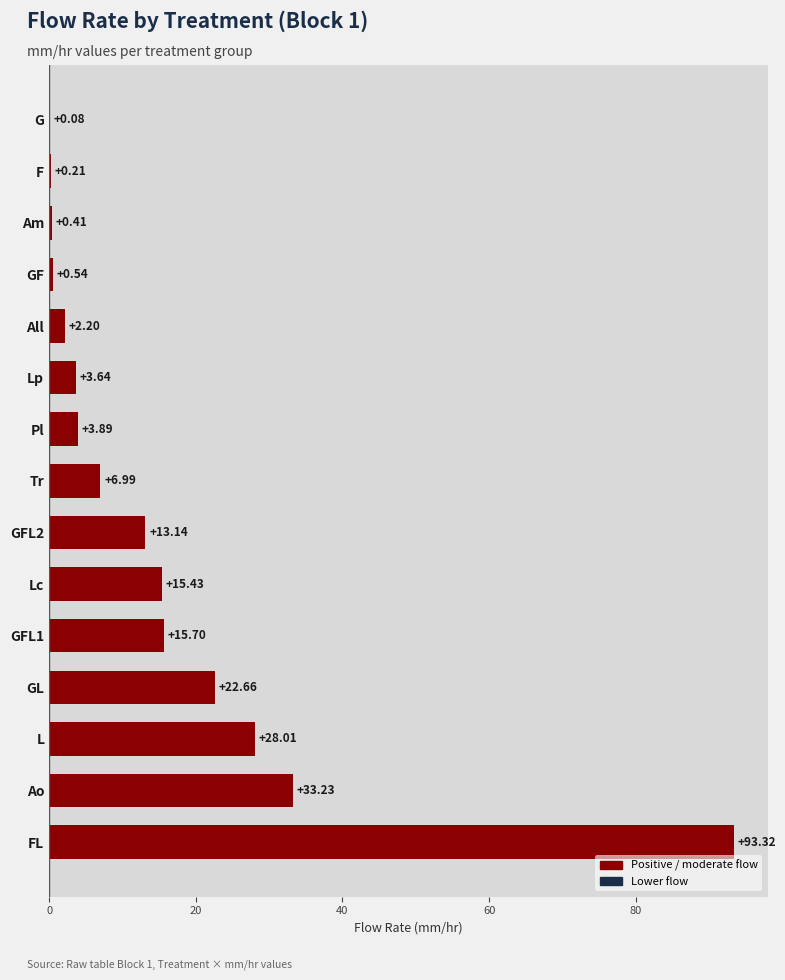

Which category has the highest value across all series?

FL